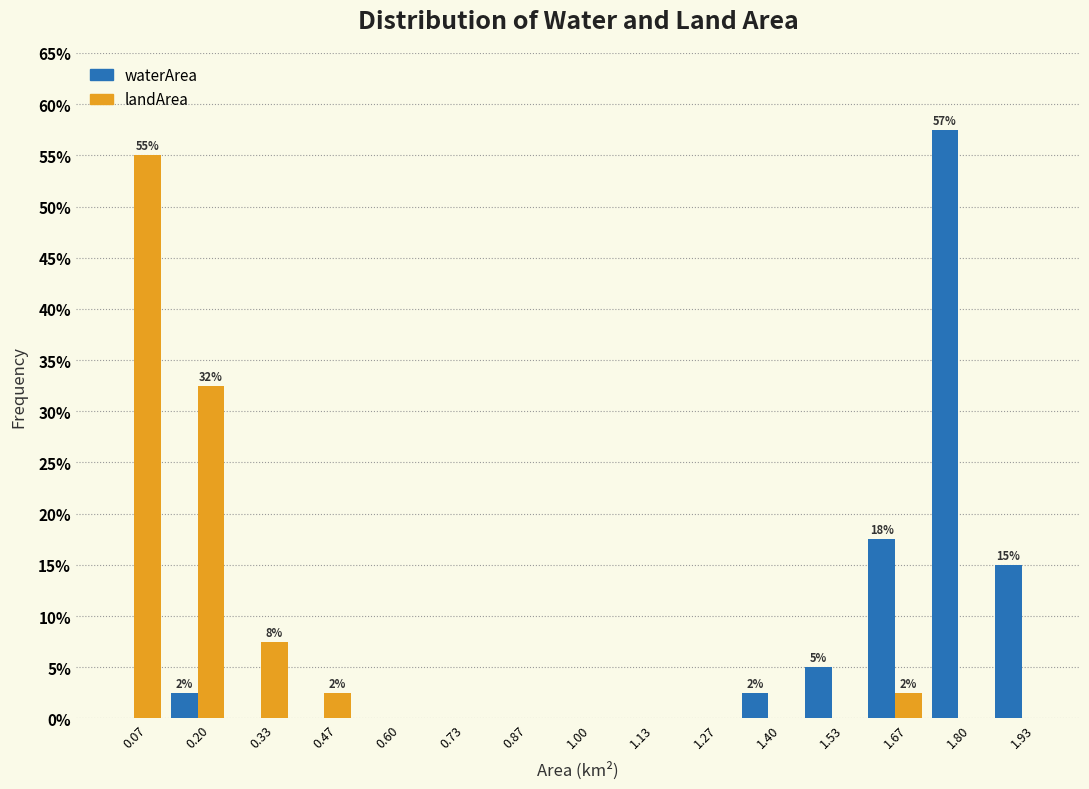

In the landArea series, which range on the x-axis has the tallest bar?

0.00 to 0.14